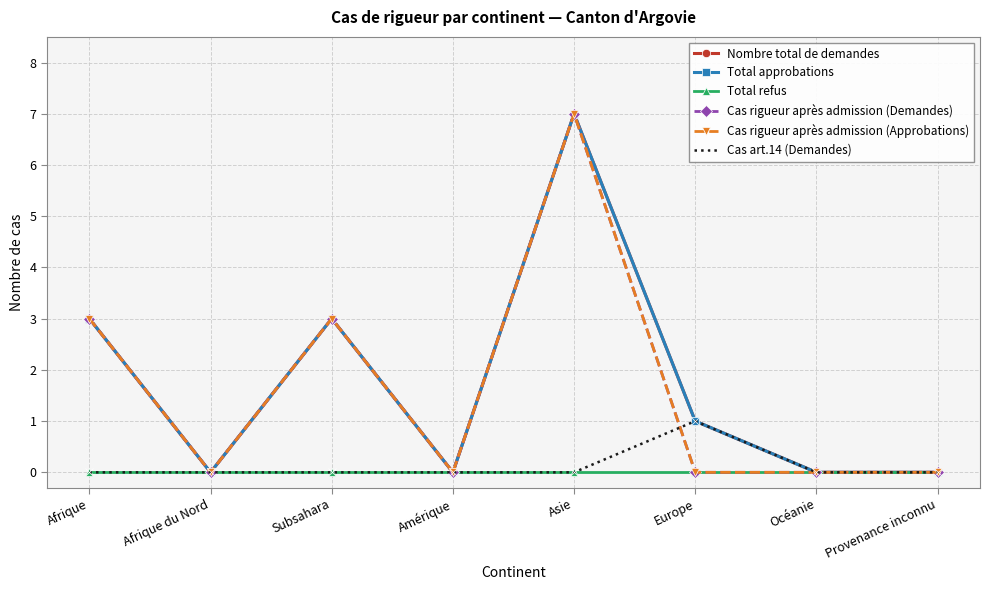

What position from the right is Europe?

3